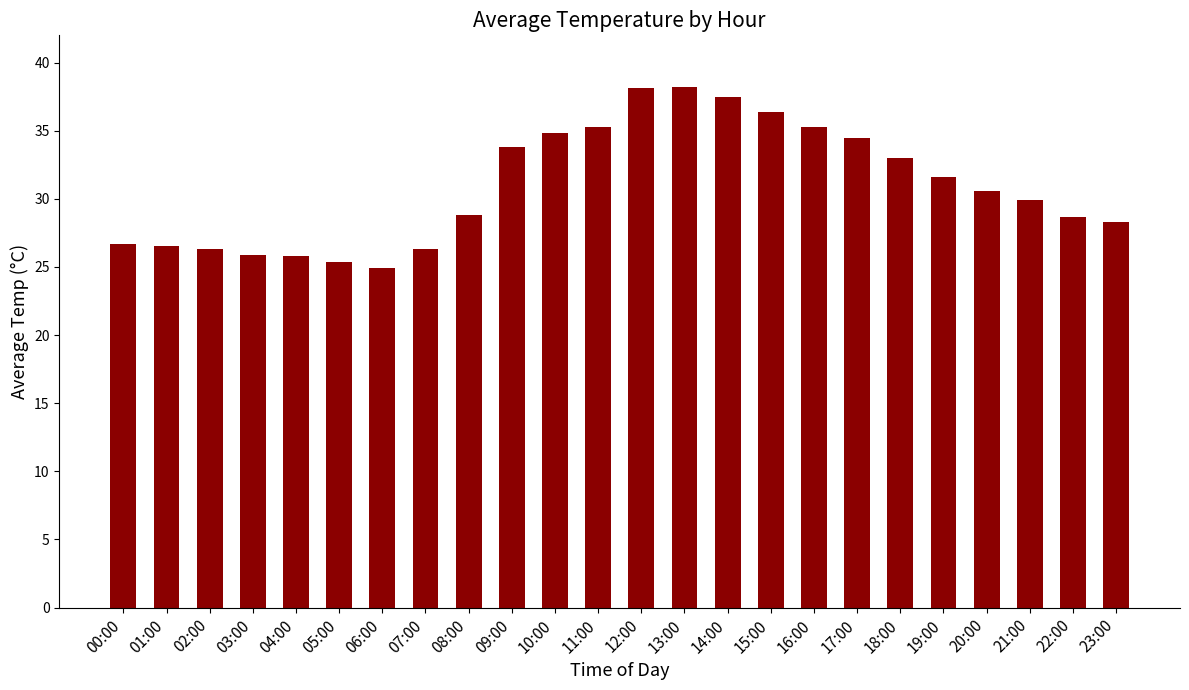

What is the sum of the values at 23:00 and 12:00?

66.5